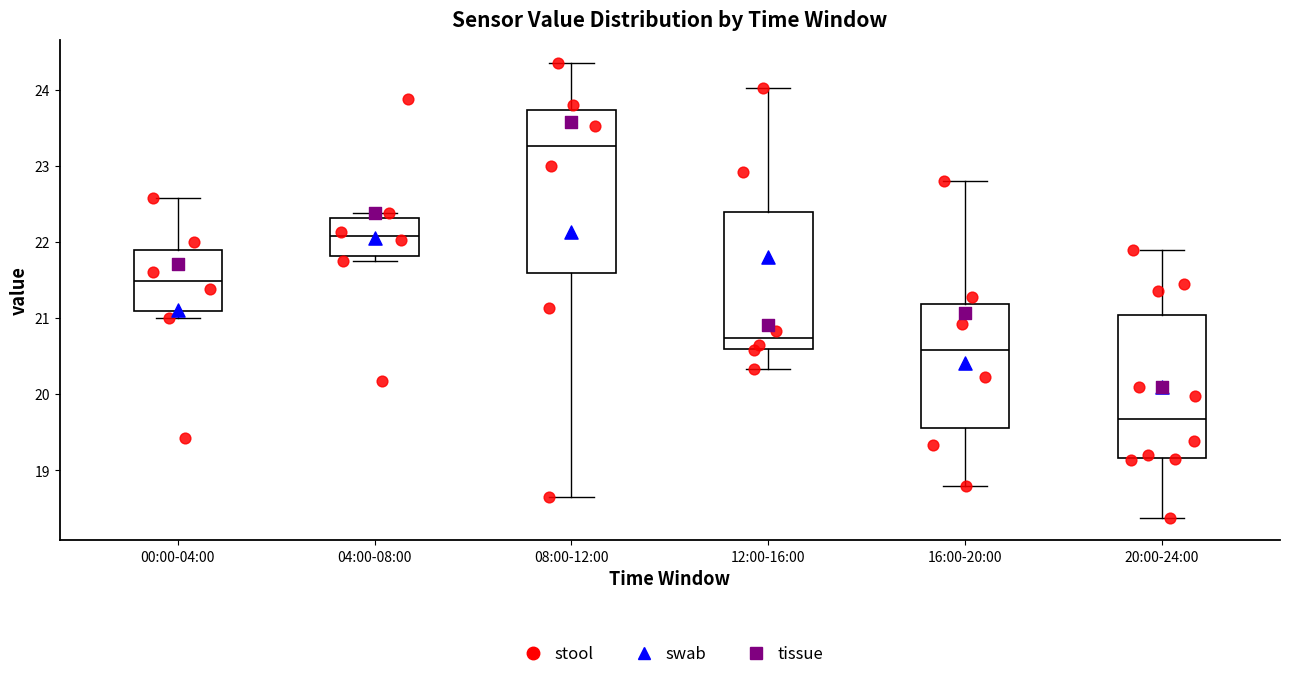

Reading left to right, read every box against the y-axis: the position of its median line, the range the box covers, and the ends of its whiskers. The values are not printed on the chart, so give them approximately, as read against the axis.

00:00-04:00: median 21.5, box 21.1 to 21.9, whiskers 21.0 to 22.6
04:00-08:00: median 22.1, box 21.8 to 22.3, whiskers 21.8 (just below the box's lower edge) to 22.4
08:00-12:00: median 23.3, box 21.6 to 23.7, whiskers 18.7 to 24.4
12:00-16:00: median 20.7, box 20.6 to 22.4, whiskers 20.3 to 24.0
16:00-20:00: median 20.6, box 19.6 to 21.2, whiskers 18.8 to 22.8
20:00-24:00: median 19.7, box 19.2 to 21.0, whiskers 18.4 to 21.9